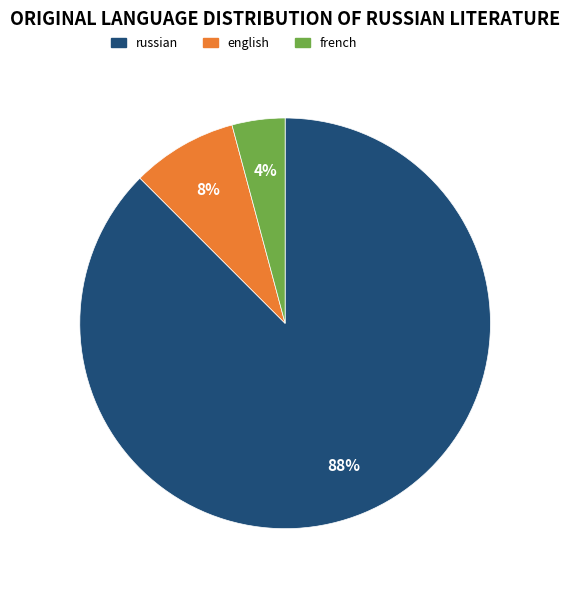

What percentage is the french slice, to the nearest percent?

4%